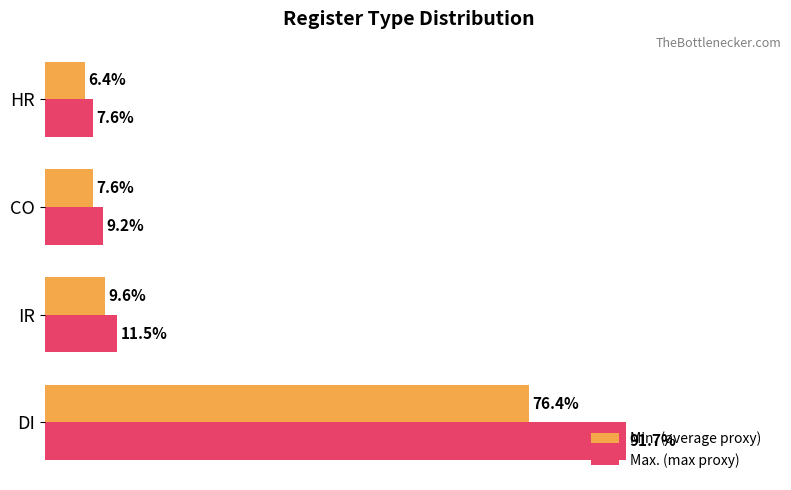

List the labels in order of Max. (max proxy) value, largest first.

DI, IR, CO, HR